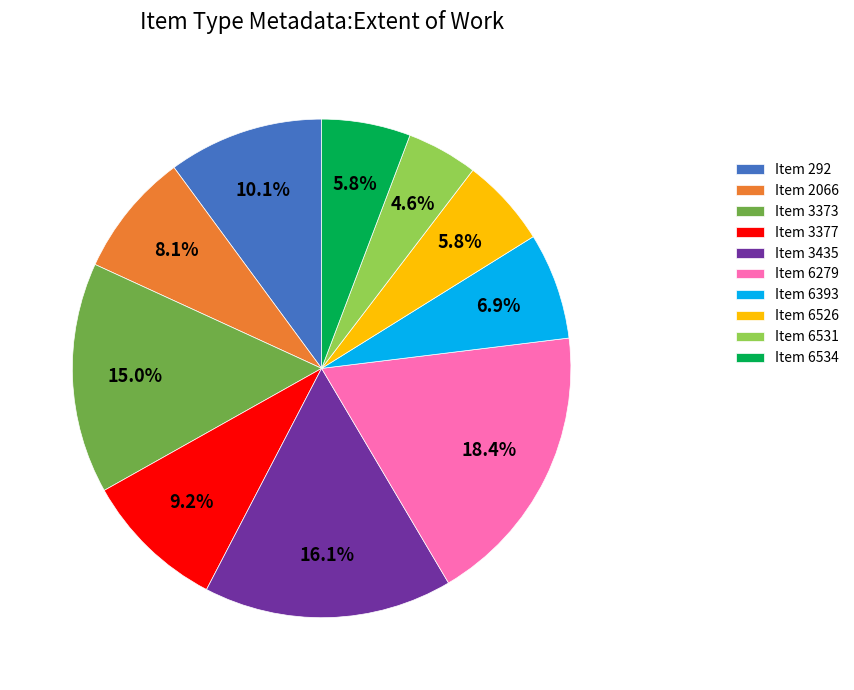

Is Item 6279 the majority of the pie?

No